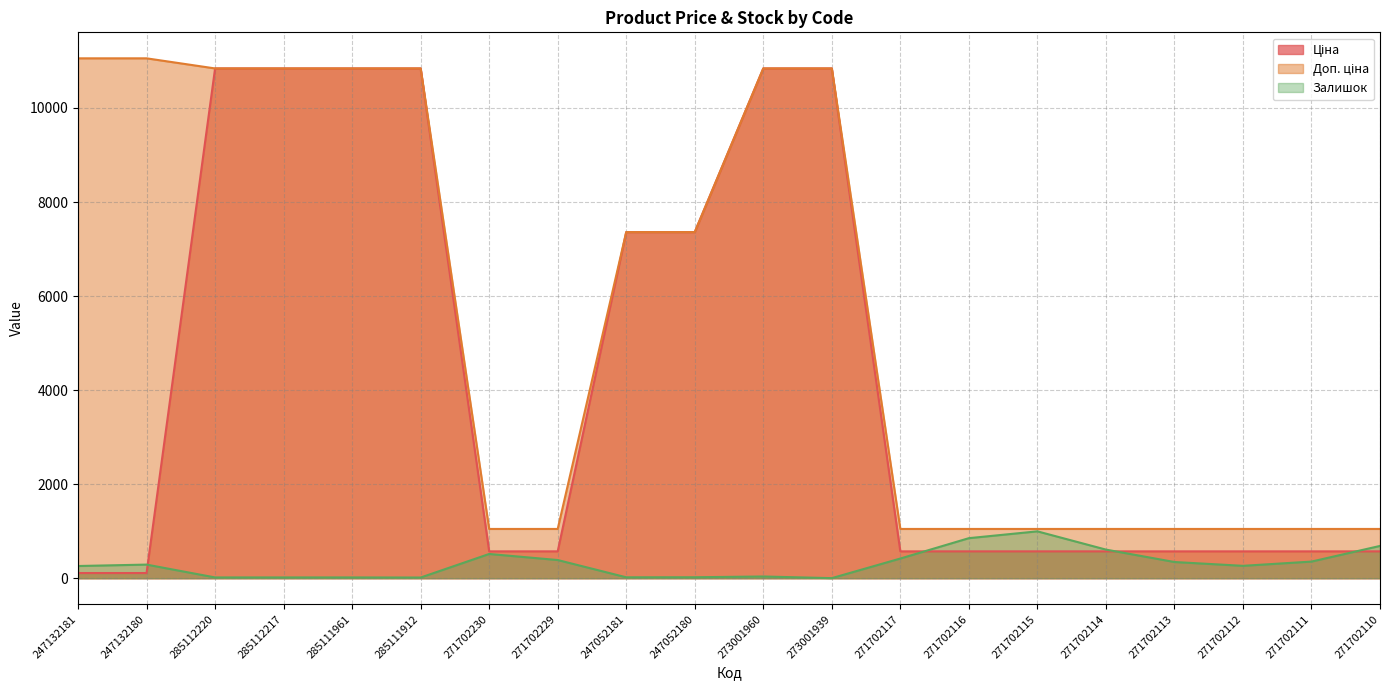

What position from the right is 247132180?

19